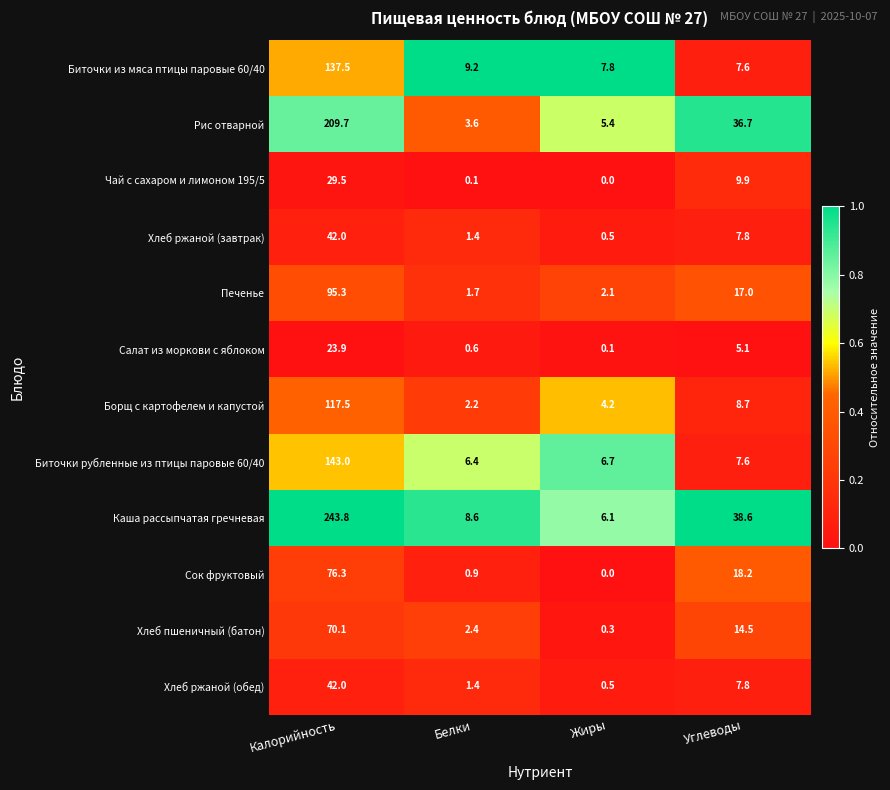

Count the number of data series in this chart.

12